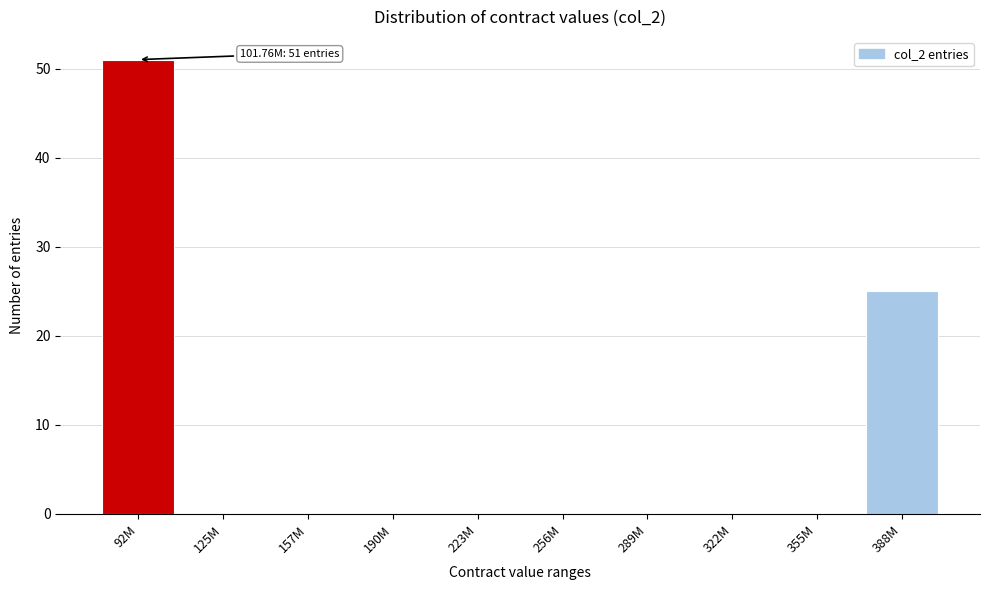

Reading right to left, what are all the values shown in this chart?

388M=25	355M=0	322M=0	289M=0	256M=0	223M=0	190M=0	157M=0	125M=0	92M=51